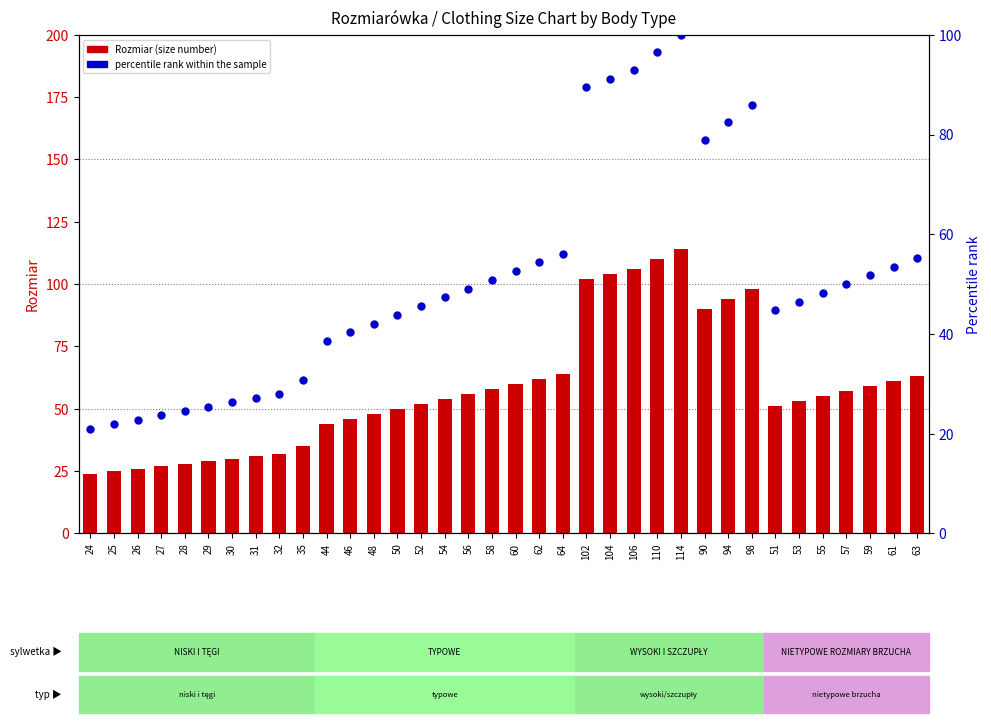

What are all the series names shown in the legend?

Rozmiar (size number), percentile rank within the sample